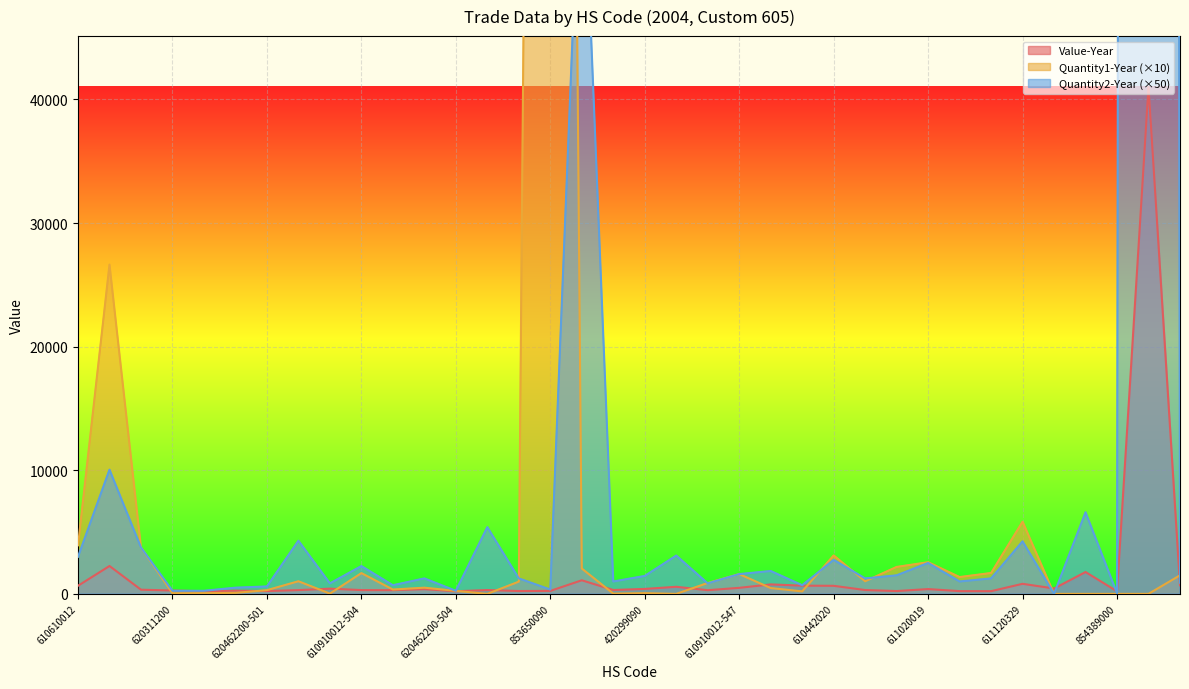

What is the maximum value for Value-Year?

41025